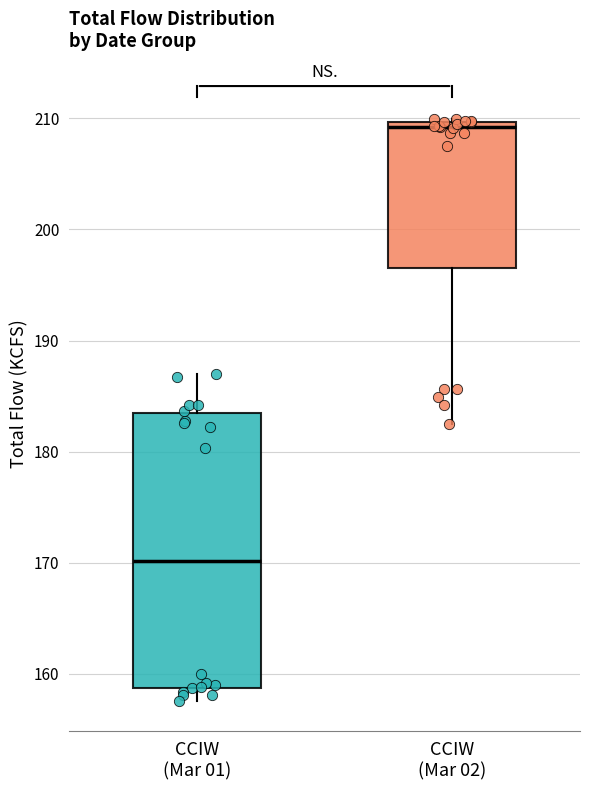

Which box is the tallest, from its lower edge to its upper edge?

CCIW (Mar 01)